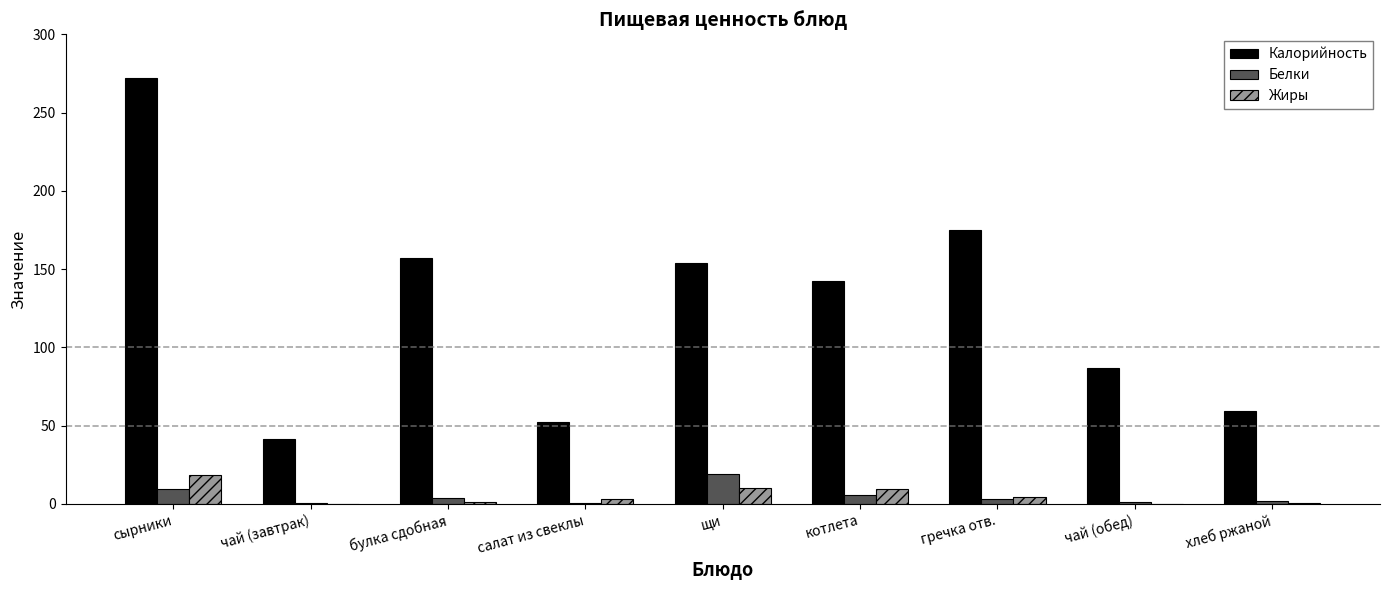

What is the sum of all Калорийность values?

1140.5